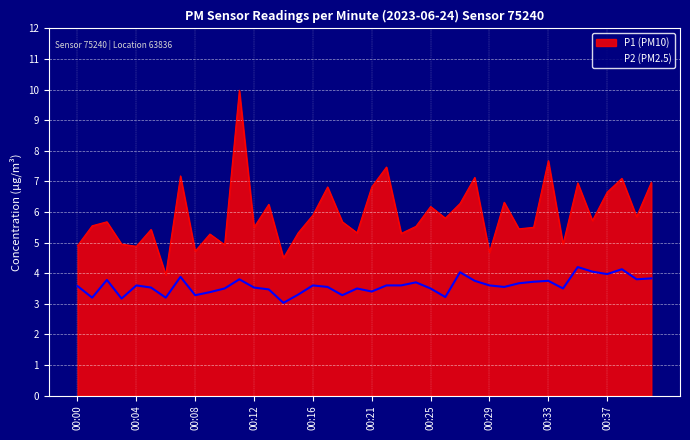

Which label corresponds to the largest value in the chart?

00:11